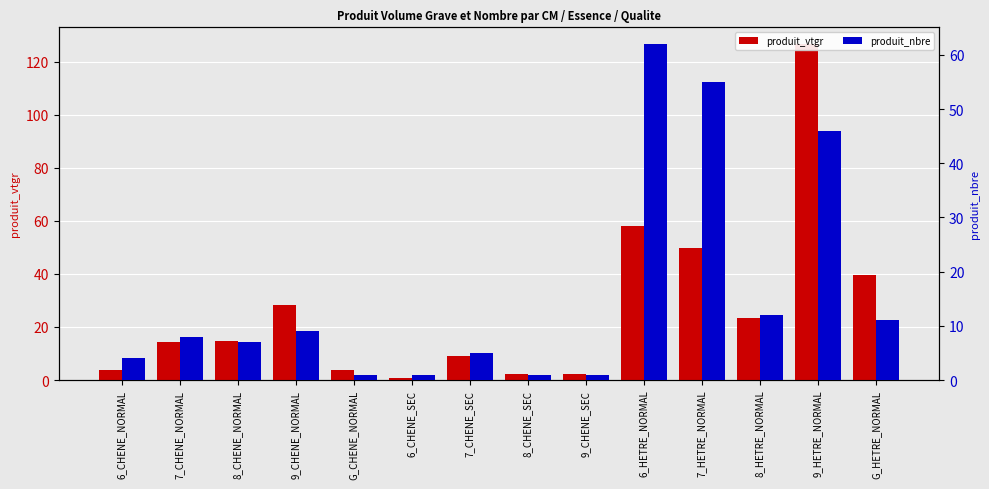

At which category is the sum across all series the highest?

9_HETRE_NORMAL